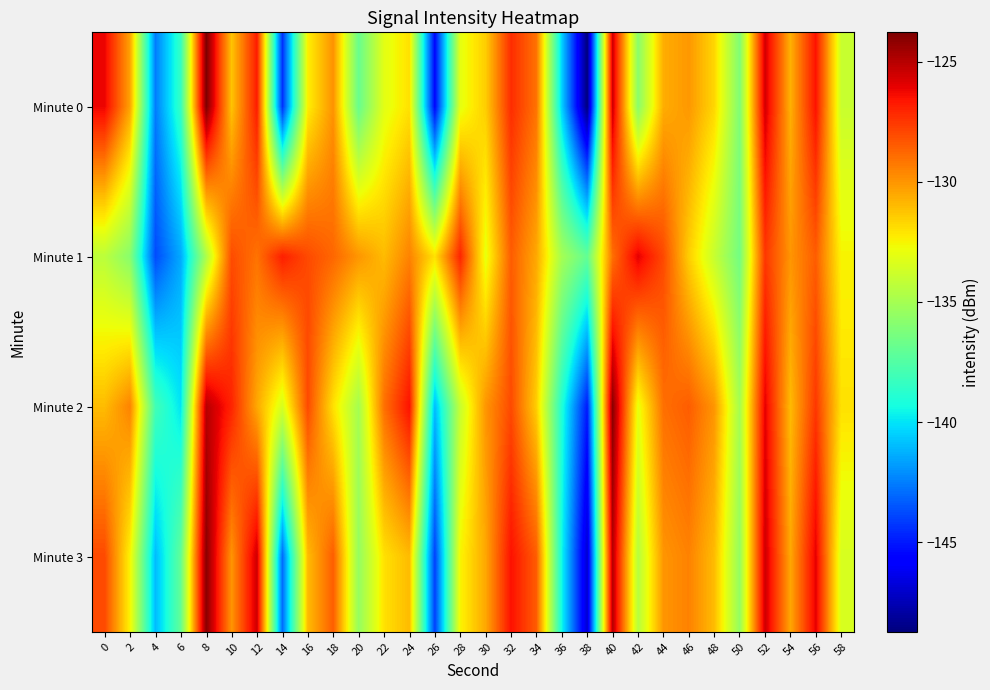

Reading left to right, transcribe all the data shown in this chart.

Minute 0: 0=-126.2	2=-130.4	4=-142.5	6=-138.4	8=-123.8	10=-131.2	12=-126.8	14=-144.4	16=-132.4	18=-129.9	20=-136.9	22=-133.1	24=-132.0	26=-145.5	28=-133.0	30=-131.5	32=-127.2	34=-129.1	36=-140.5	38=-148.7	40=-125.5	42=-135.8	44=-130.6	46=-130.1	48=-131.7	50=-136.1	52=-125.6	54=-130.7	56=-126.5	58=-133.9
Minute 1: 0=-134.3	2=-135.9	4=-143.7	6=-141.4	8=-134.8	10=-128.1	12=-129.1	14=-126.8	16=-128.0	18=-128.8	20=-130.0	22=-131.0	24=-129.5	26=-132.0	28=-127.0	30=-133.0	32=-128.5	34=-130.5	36=-135.0	38=-137.0	40=-129.0	42=-126.0	44=-128.0	46=-131.5	48=-134.0	50=-136.5	52=-127.5	54=-130.0	56=-128.5	58=-132.5
Minute 2: 0=-131.0	2=-129.5	4=-138.0	6=-140.0	8=-125.0	10=-127.0	12=-130.5	14=-133.5	16=-128.0	18=-132.0	20=-135.0	22=-129.0	24=-126.5	26=-141.0	28=-134.0	30=-130.0	32=-128.0	34=-131.5	36=-139.0	38=-145.0	40=-124.0	42=-133.0	44=-129.0	46=-128.5	48=-130.0	50=-135.0	52=-126.0	54=-131.0	56=-127.5	58=-132.0
Minute 3: 0=-128.0	2=-132.5	4=-141.0	6=-137.0	8=-124.0	10=-130.0	12=-125.5	14=-143.0	16=-131.0	18=-128.5	20=-135.5	22=-132.0	24=-131.0	26=-144.0	28=-132.5	30=-130.5	32=-126.5	34=-128.5	36=-139.5	38=-147.0	40=-125.0	42=-134.5	44=-130.0	46=-129.5	48=-131.0	50=-135.5	52=-125.5	54=-130.5	56=-126.0	58=-133.5